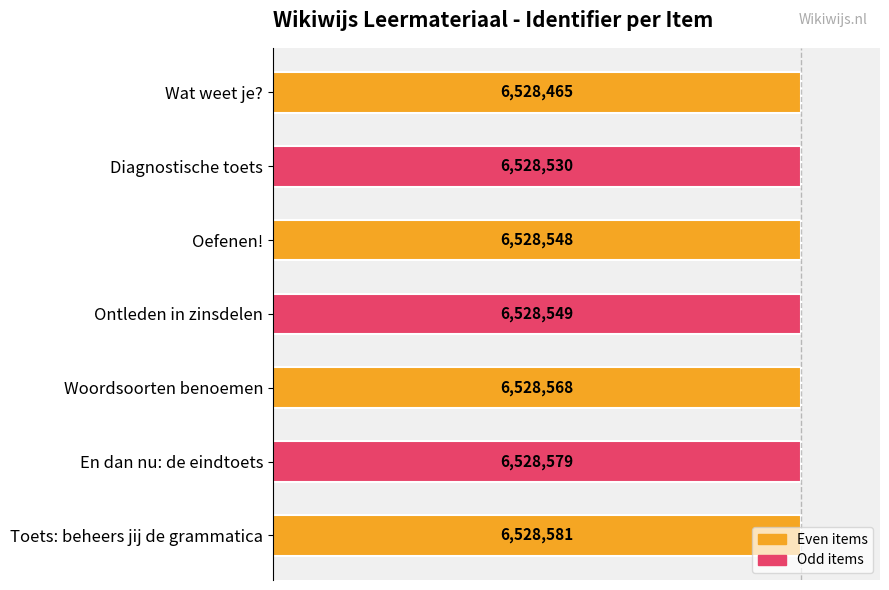

How many bars are there in total?

7